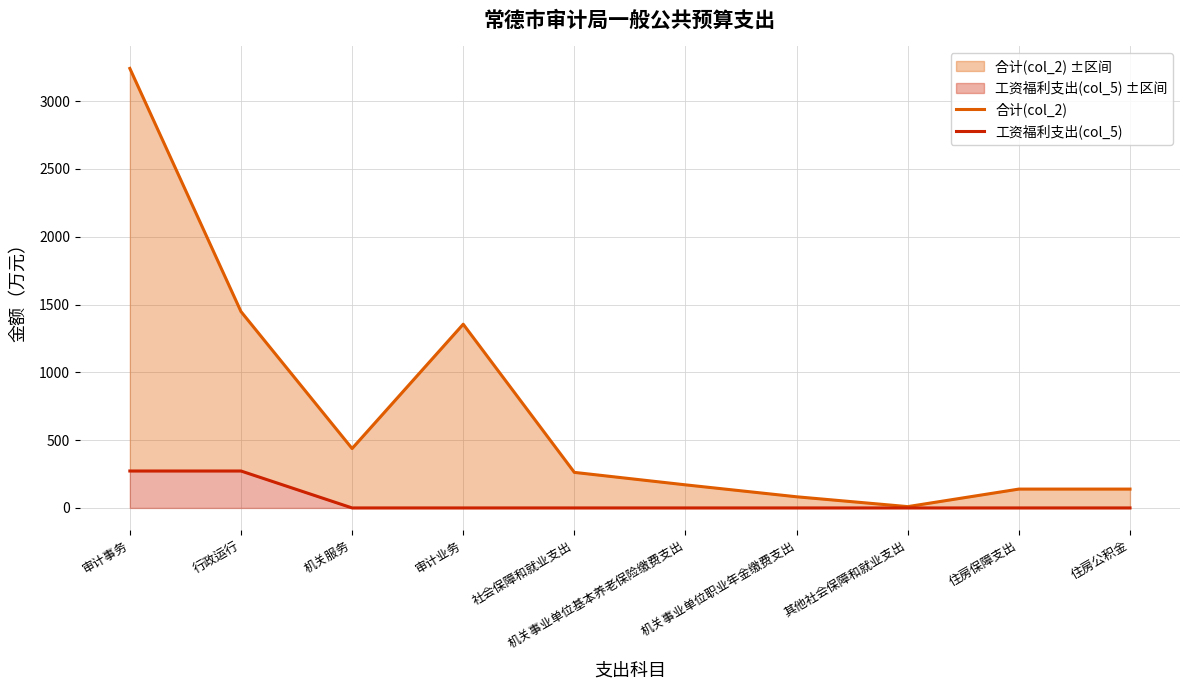

True or false: 合计(col_2) and 工资福利支出(col_5) cross at least once.

False